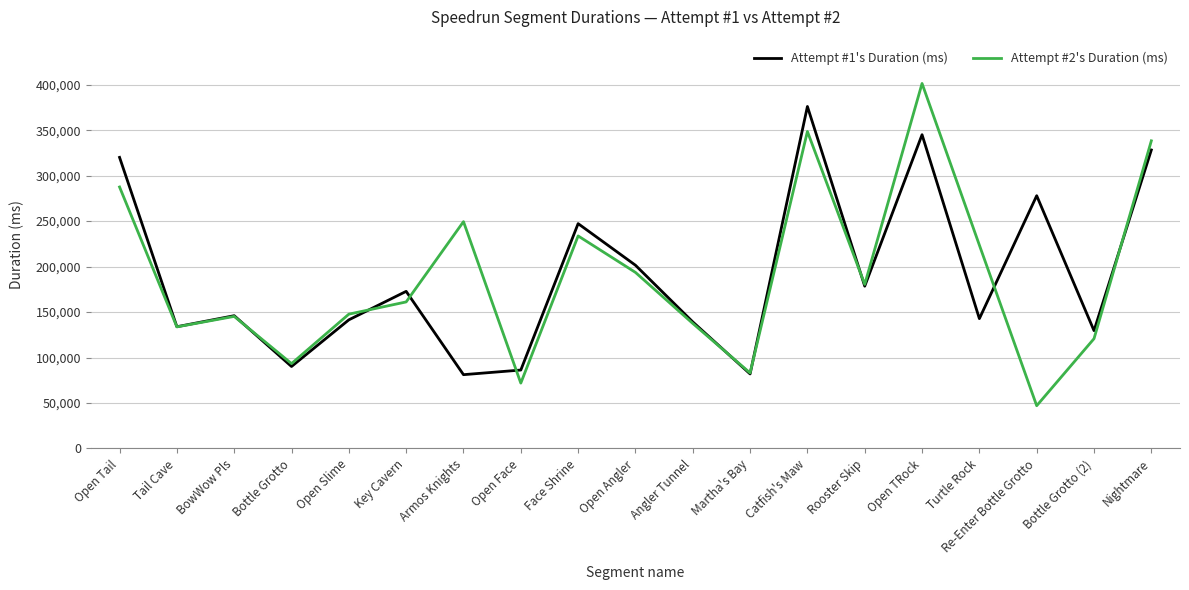

What is the spread (max minus min) of values at Angler Tunnel?

1686